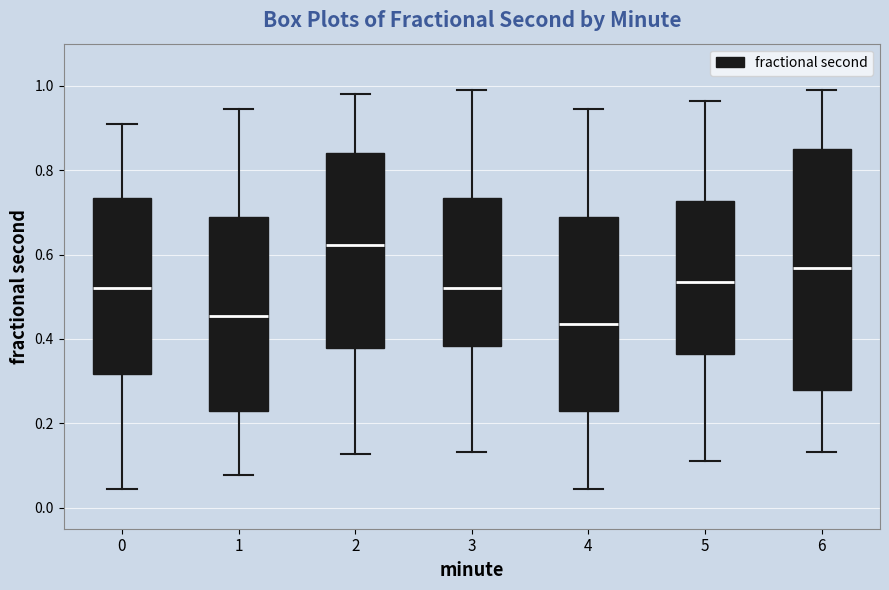

Where is the lower edge of the box at x = 3 on the y-axis? The values are not printed on the chart, so give them approximately, as read against the axis.

0.38